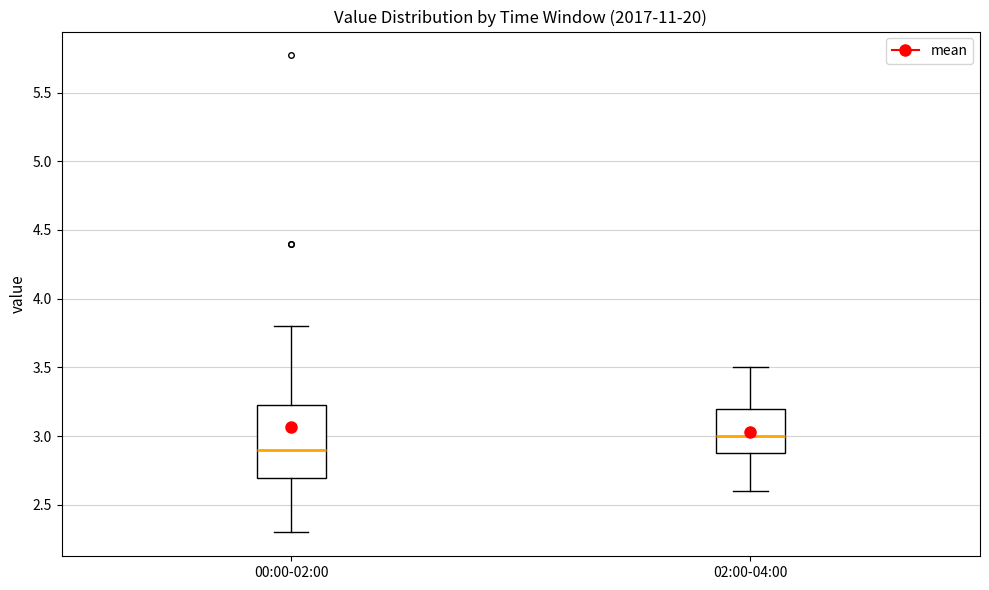

Reading left to right, read every box against the y-axis: the position of its median line, the range the box covers, and the ends of its whiskers. The values are not printed on the chart, so give them approximately, as read against the axis.

00:00-02:00: median 2.90, box 2.70 to 3.25, whiskers 2.30 to 3.80
02:00-04:00: median 3.00, box 2.90 to 3.20, whiskers 2.60 to 3.50